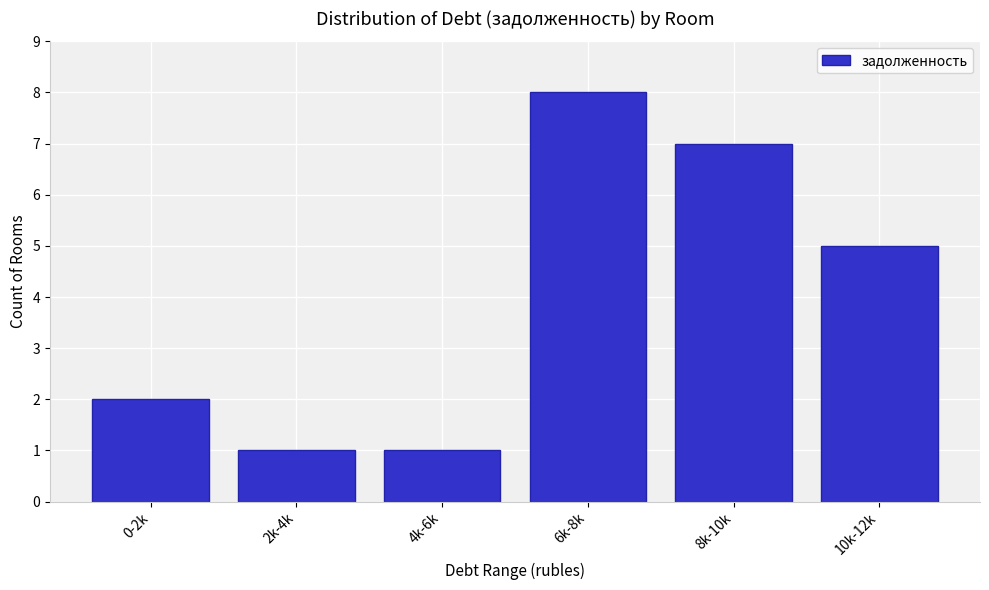

Reading left to right, what are all the values shown in this chart?

0-2k=2	2k-4k=1	4k-6k=1	6k-8k=8	8k-10k=7	10k-12k=5